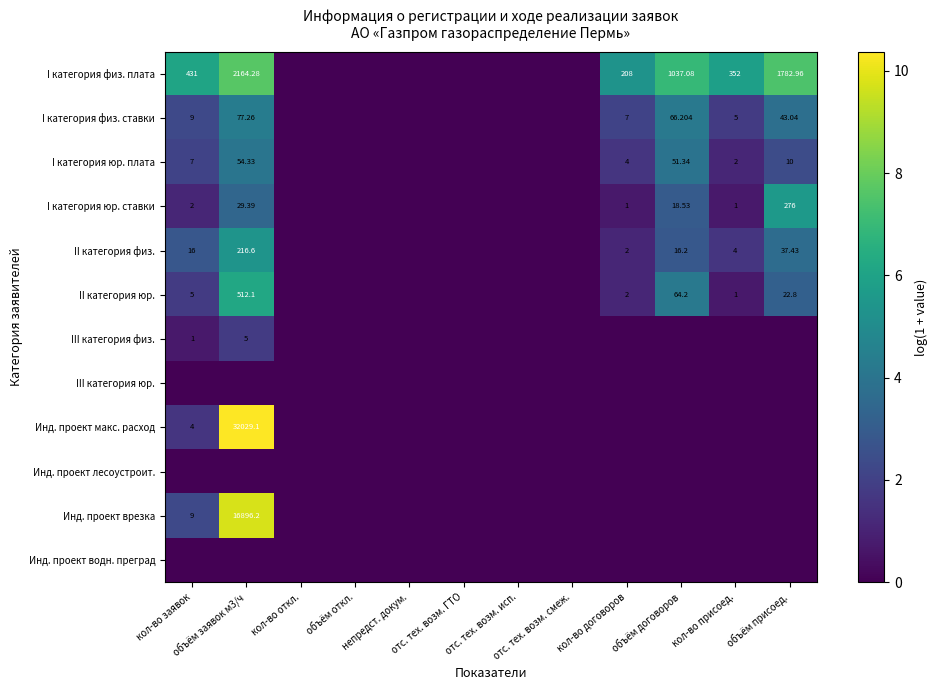

List the labels in order of III категория юр. value, largest first.

кол-во заявок, объём заявок м3/ч, кол-во откл., объём откл., непредст. докум., отс. тех. возм. ГТО, отс. тех. возм. исп., отс. тех. возм. смеж., кол-во договоров, объём договоров, кол-во присоед., объём присоед.